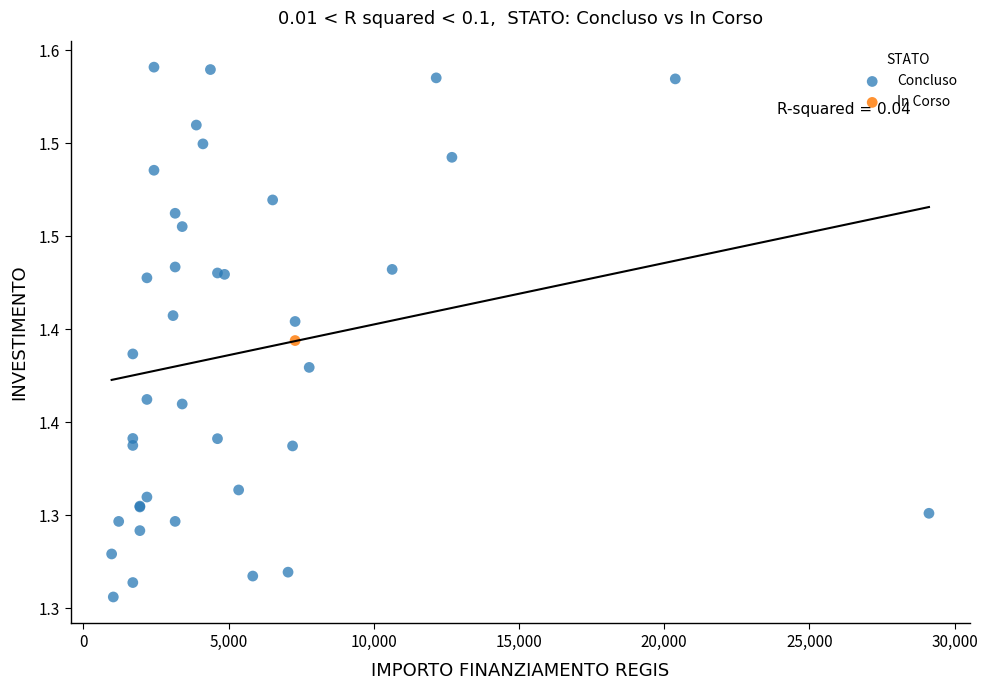

What are all the series names shown in the legend?

Concluso, In Corso